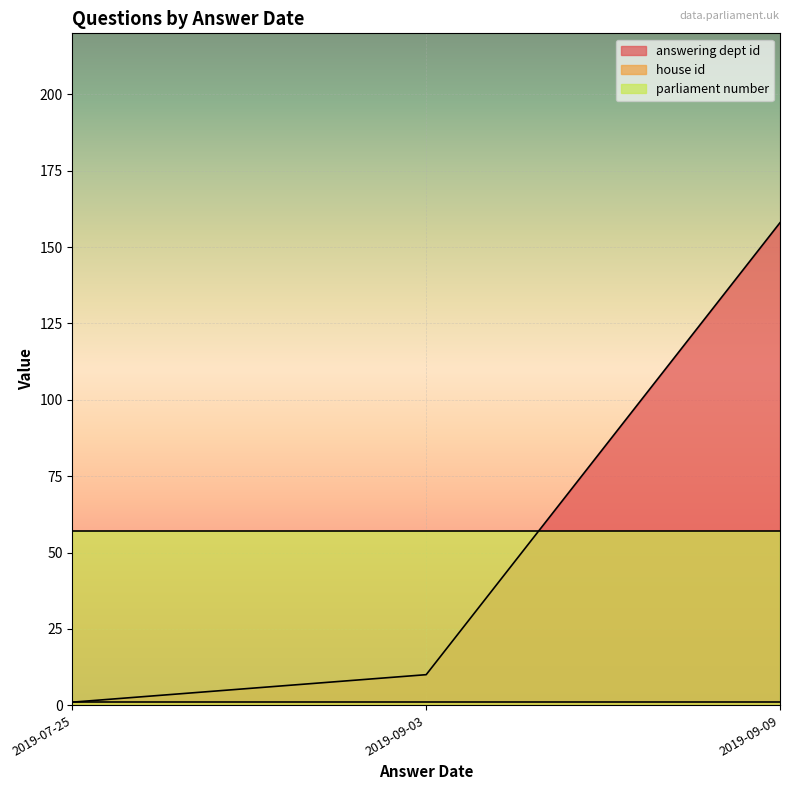

Between 2019-09-03 and 2019-09-09, which series saw the biggest shift?

answering dept id